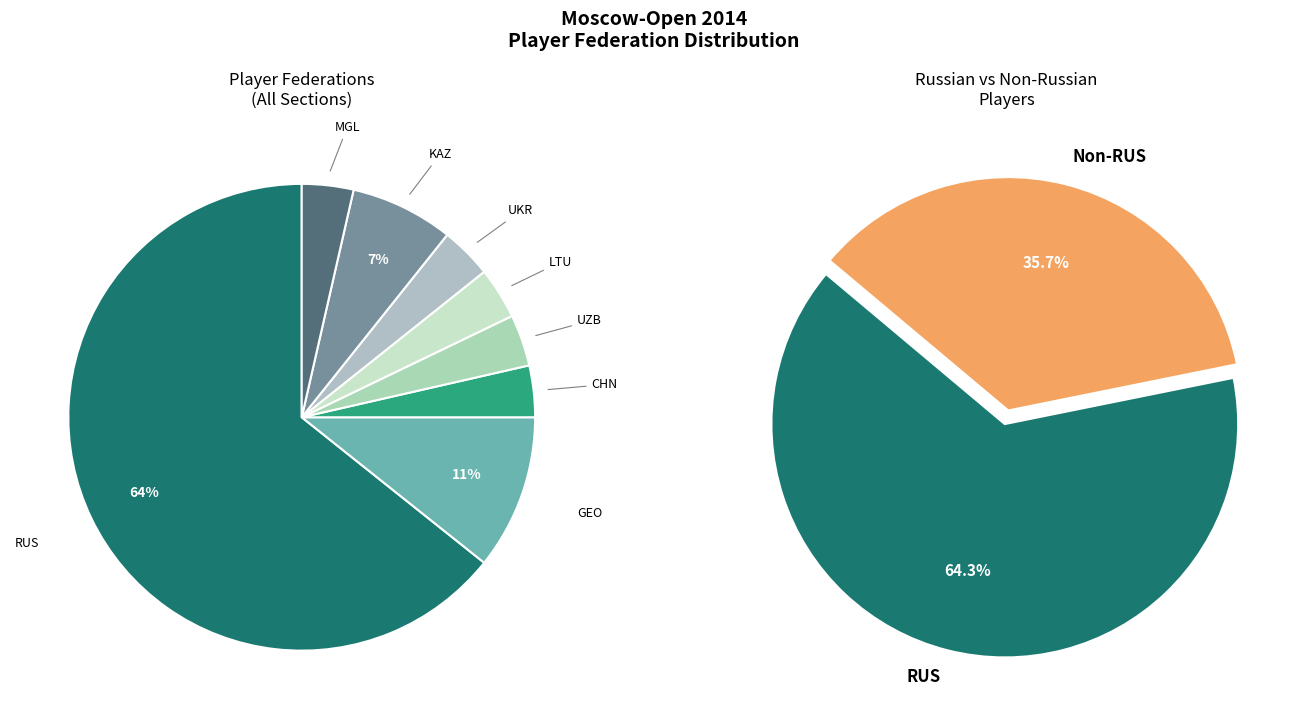

Between GEO and KAZ, which is larger?

GEO